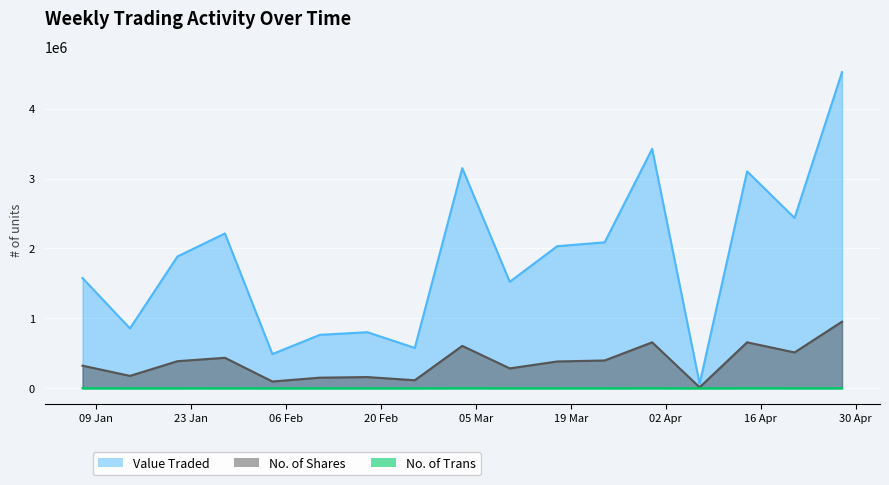

What is the difference between the highest and lowest values at 25/02/2024?

576445